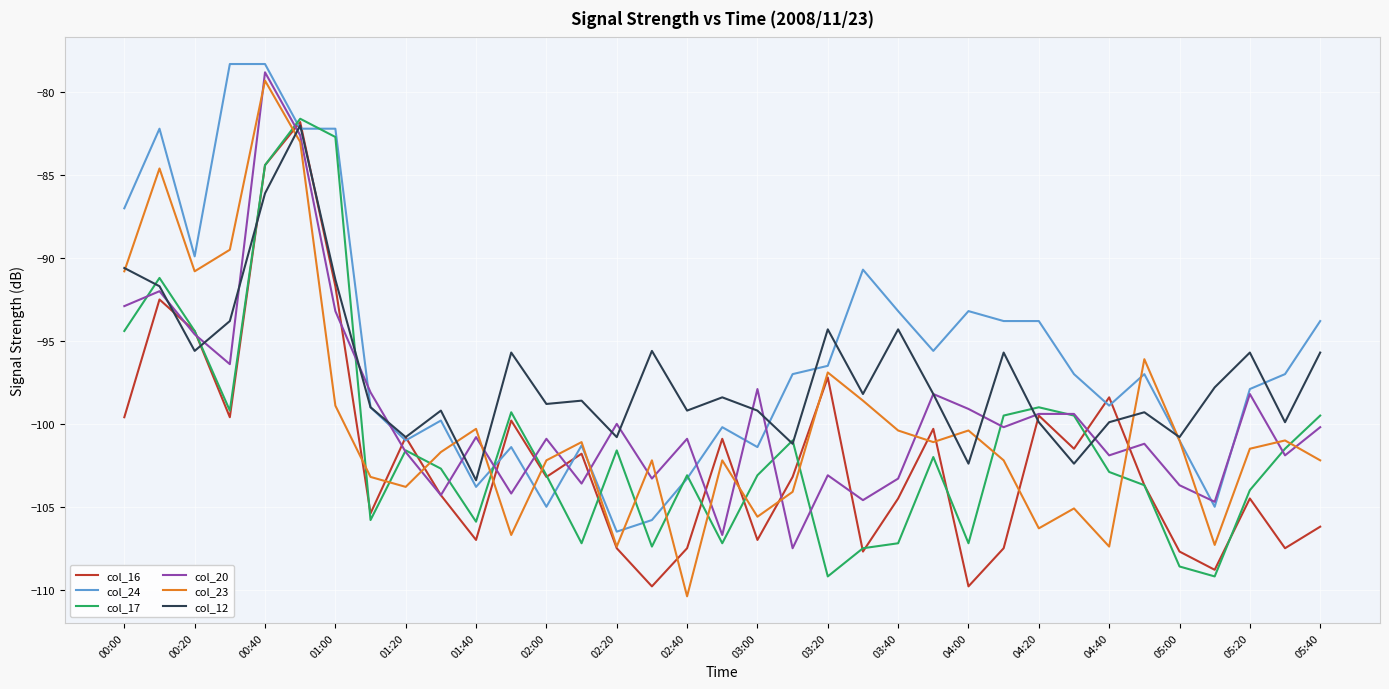

What is the difference between the maximum and minimum values in the col_16 series?

28.0